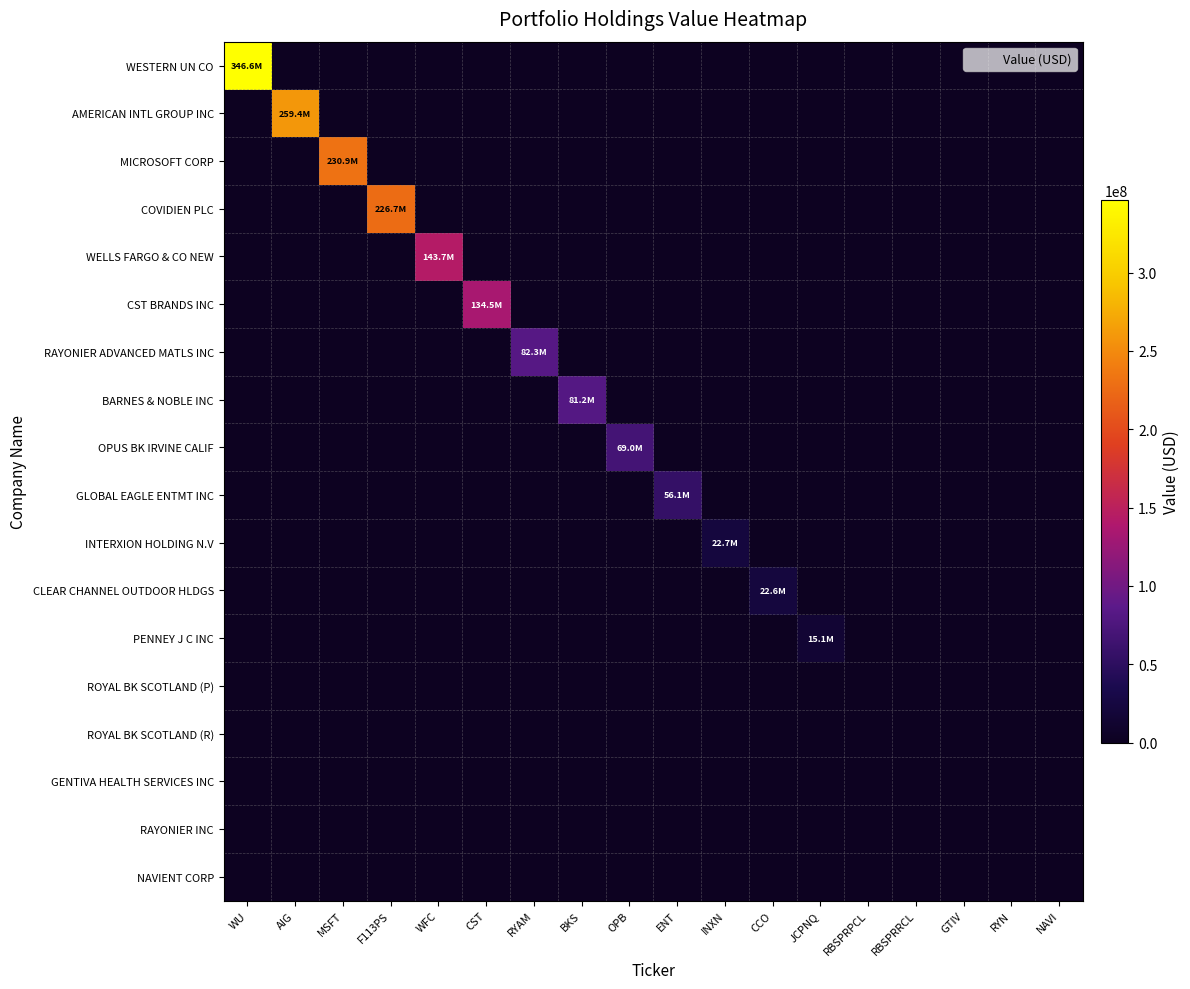

What is the maximum value shown in the chart?

346604000